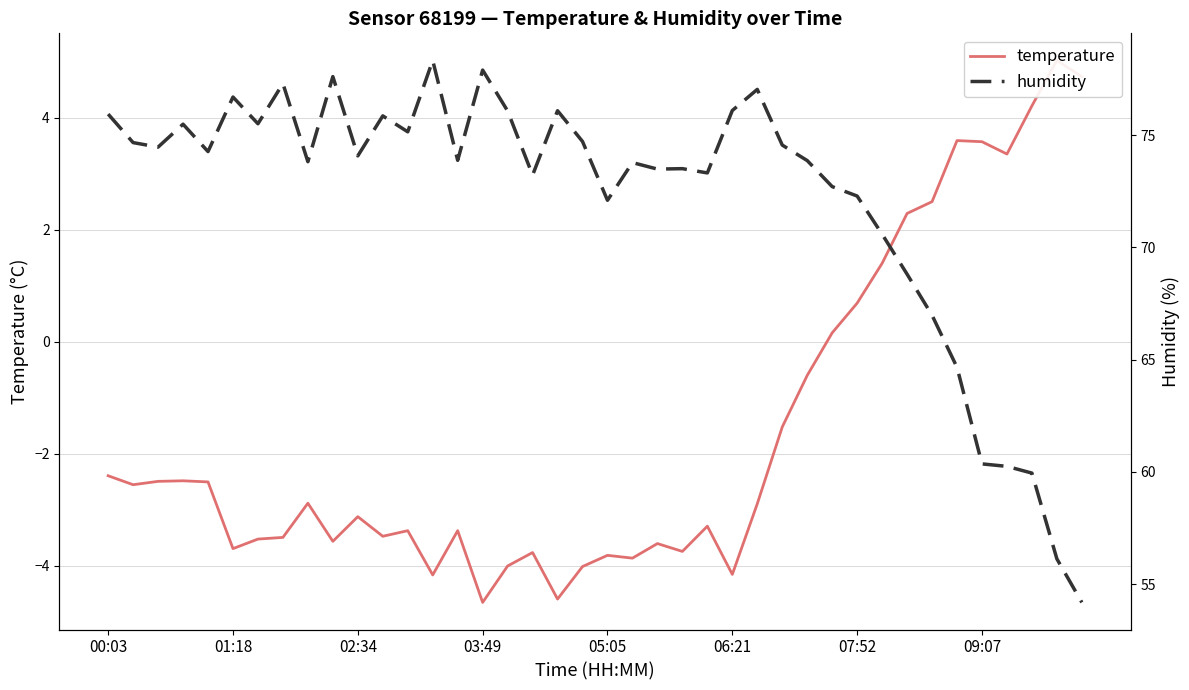

Is the value of humidity at 19 greater than the value of temperature at 38?

Yes